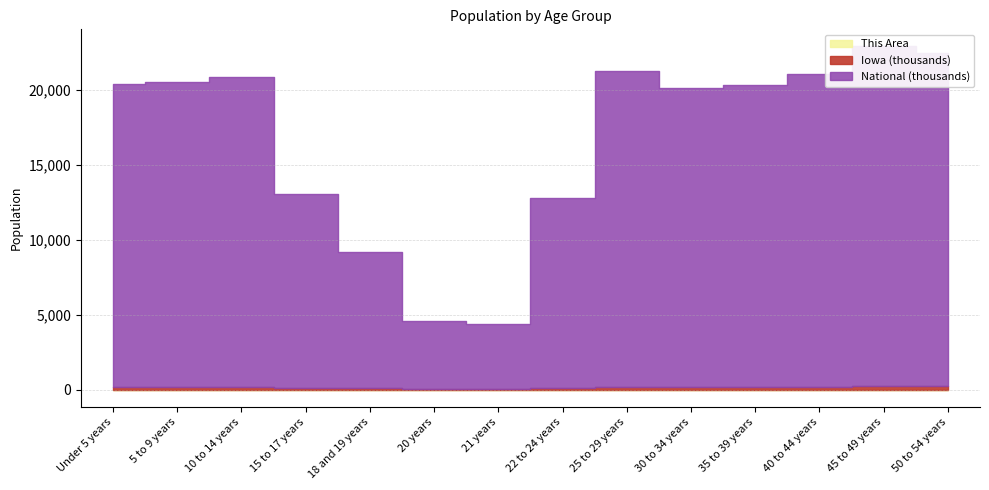

In This Area, how many points are lower than both neighbors (excluding endpoints)?

2